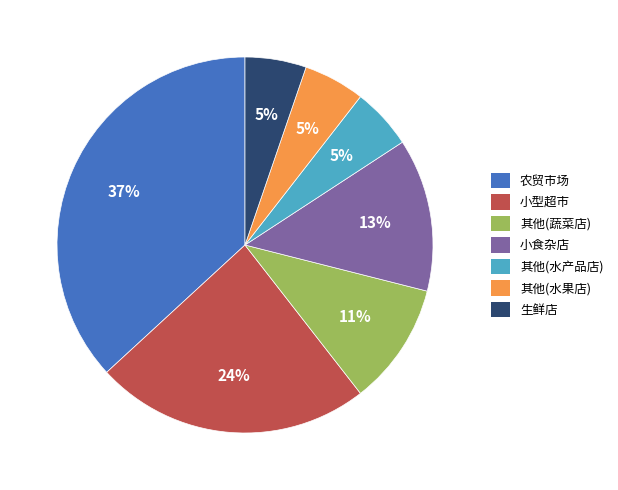

Count the number of slices in the pie.

7